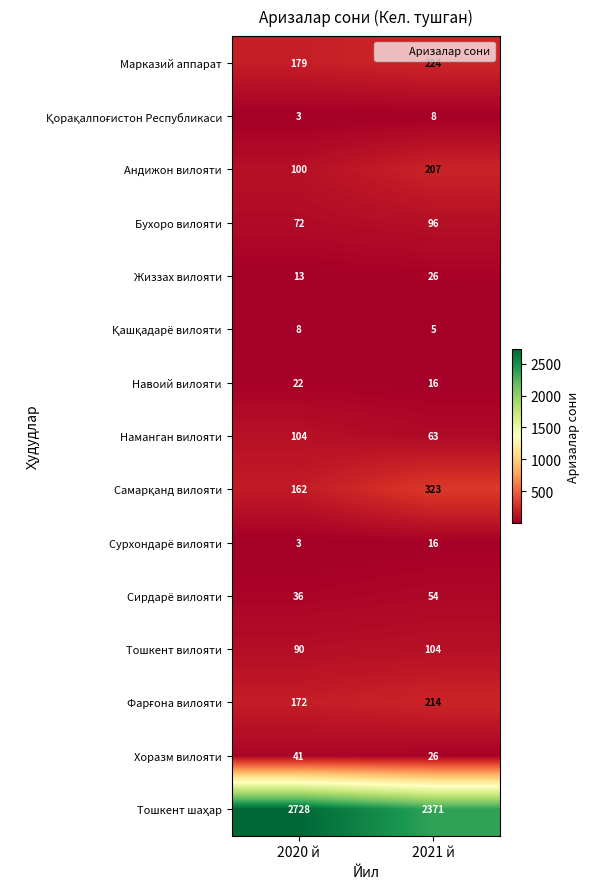

What is the smallest value displayed?

3